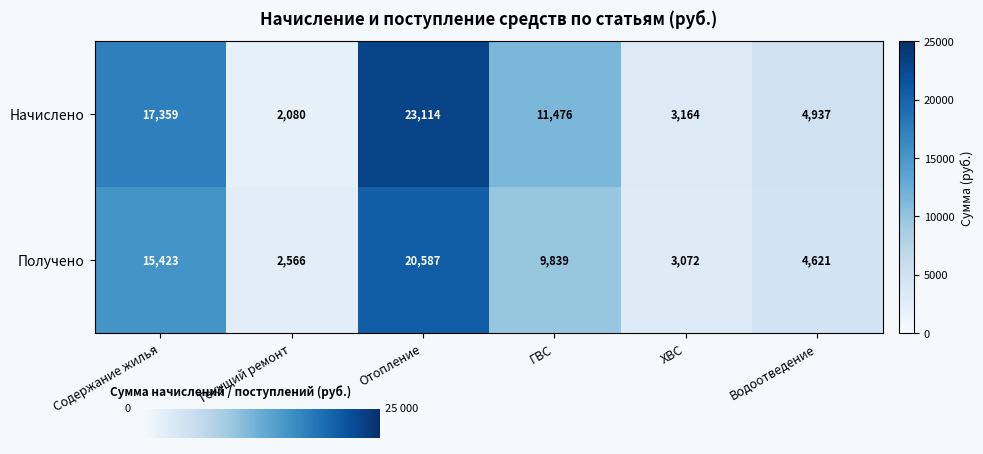

True or false: Начислено has a value of 6778 at Водоотведение.

False